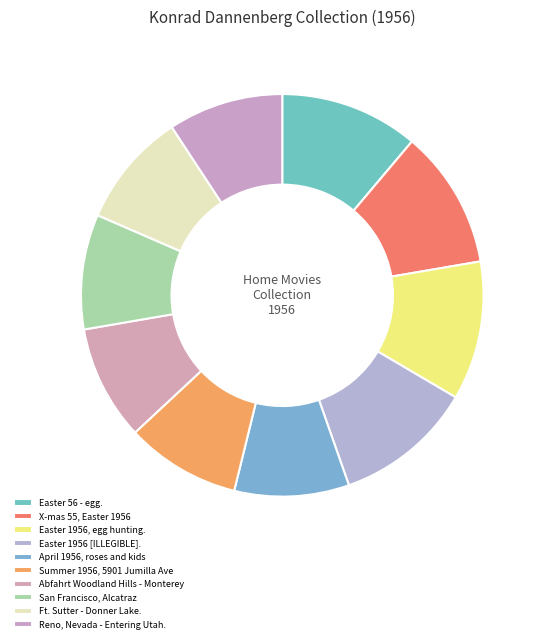

Is there any slice that represents more than half of the pie?

No